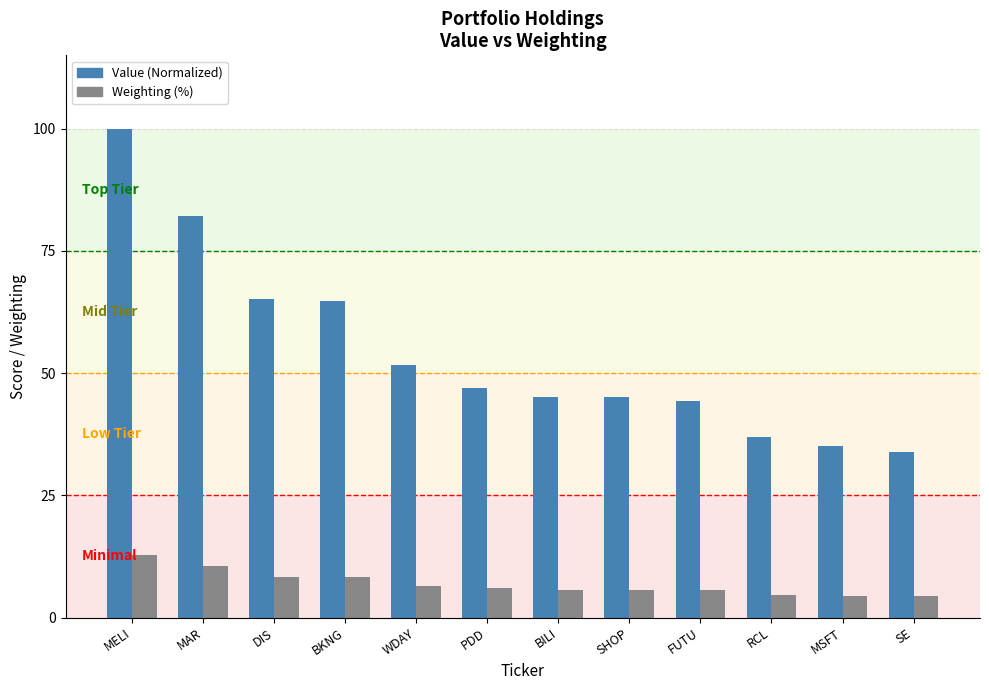

What is the smallest value displayed?

4.3